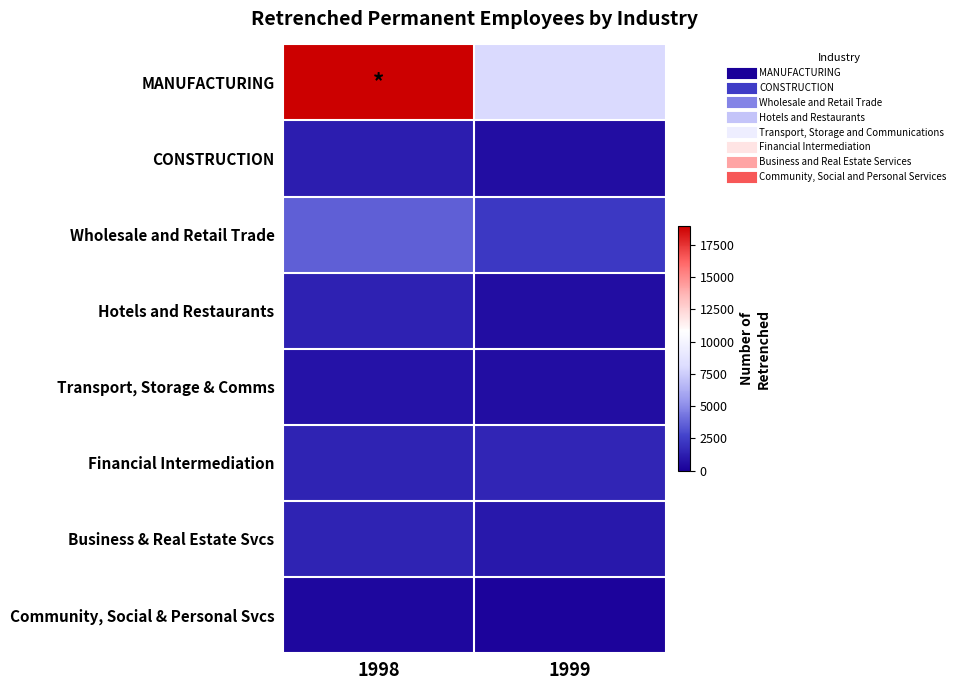

List the series in order of their peak value, lowest first.

Community, Social & Personal Svcs, Transport, Storage & Comms, CONSTRUCTION, Hotels and Restaurants, Business & Real Estate Svcs, Financial Intermediation, Wholesale and Retail Trade, MANUFACTURING